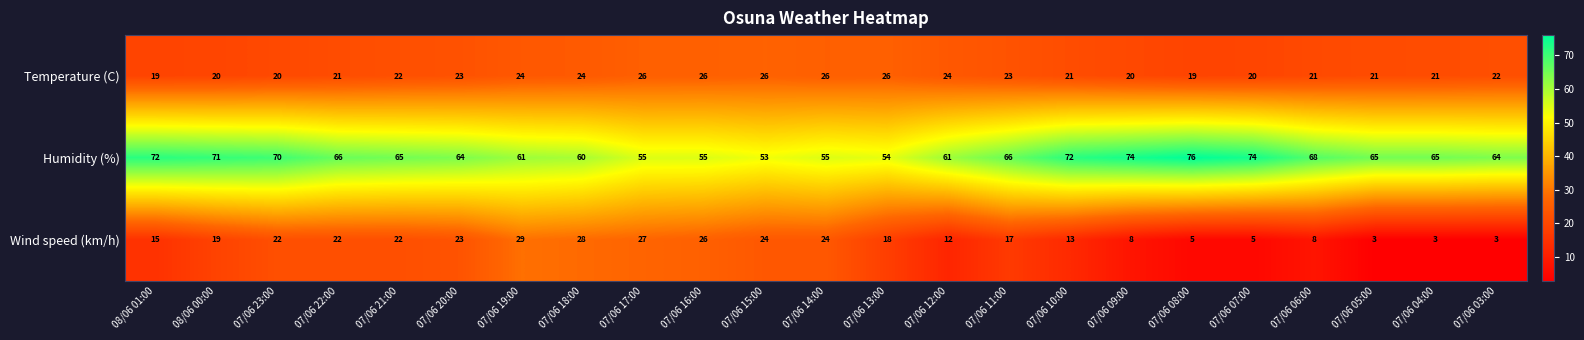

Which series has the widest spread of values?

Wind speed (km/h)